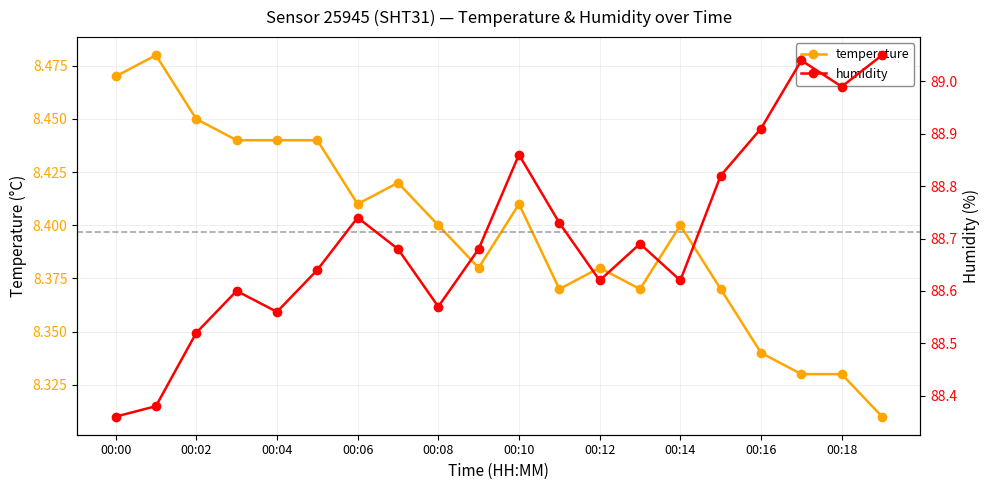

The value of humidity at 17 is 89.0. True or false?

True